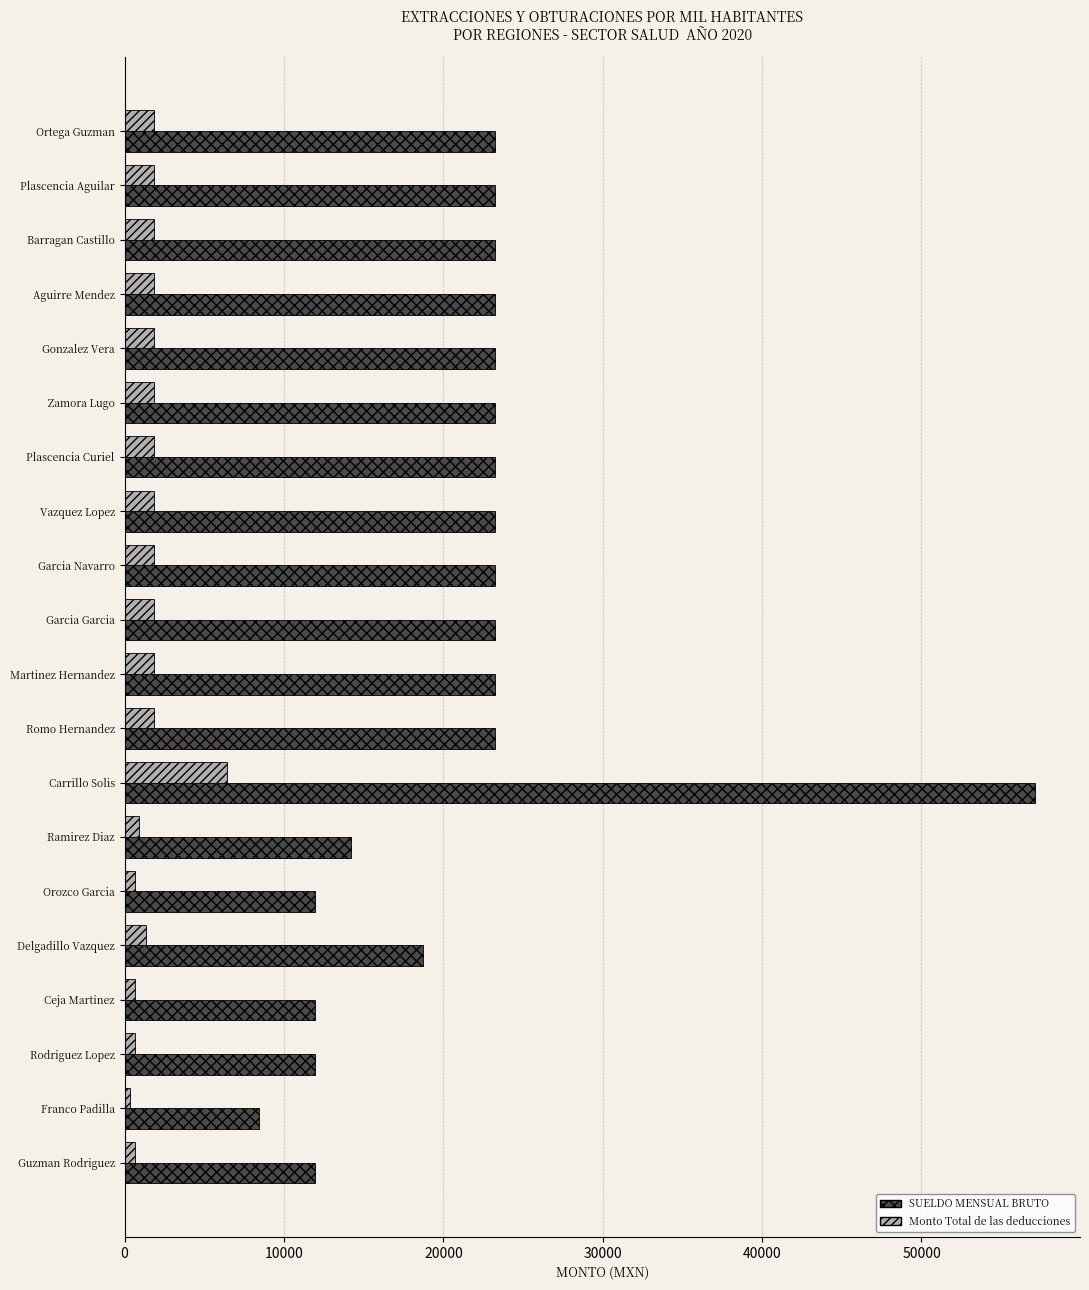

What is the sum of all Monto Total de las deducciones values?

33672.8